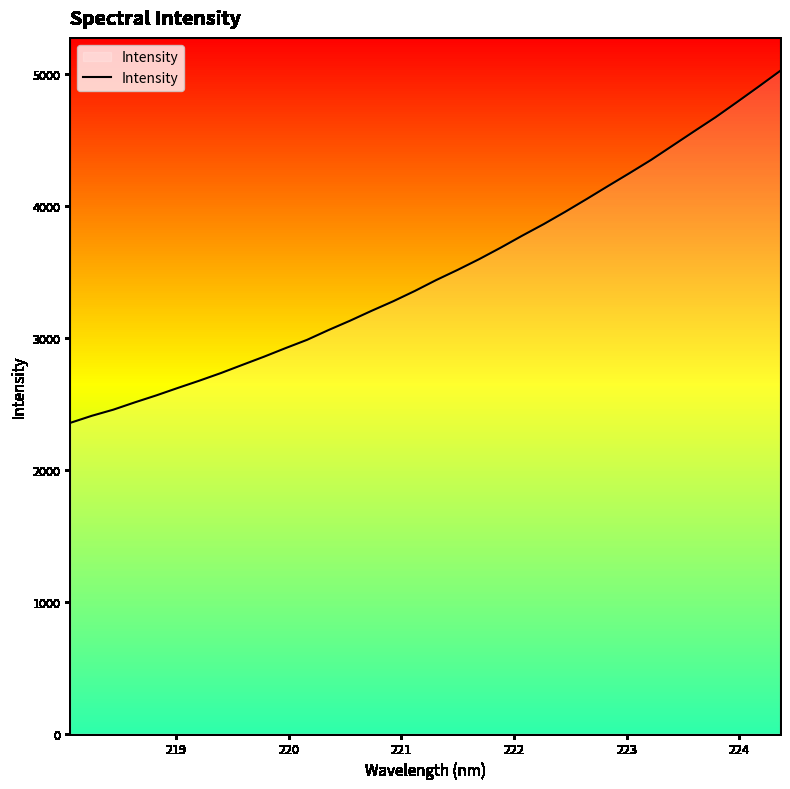

How many distinct data groups are displayed?

1